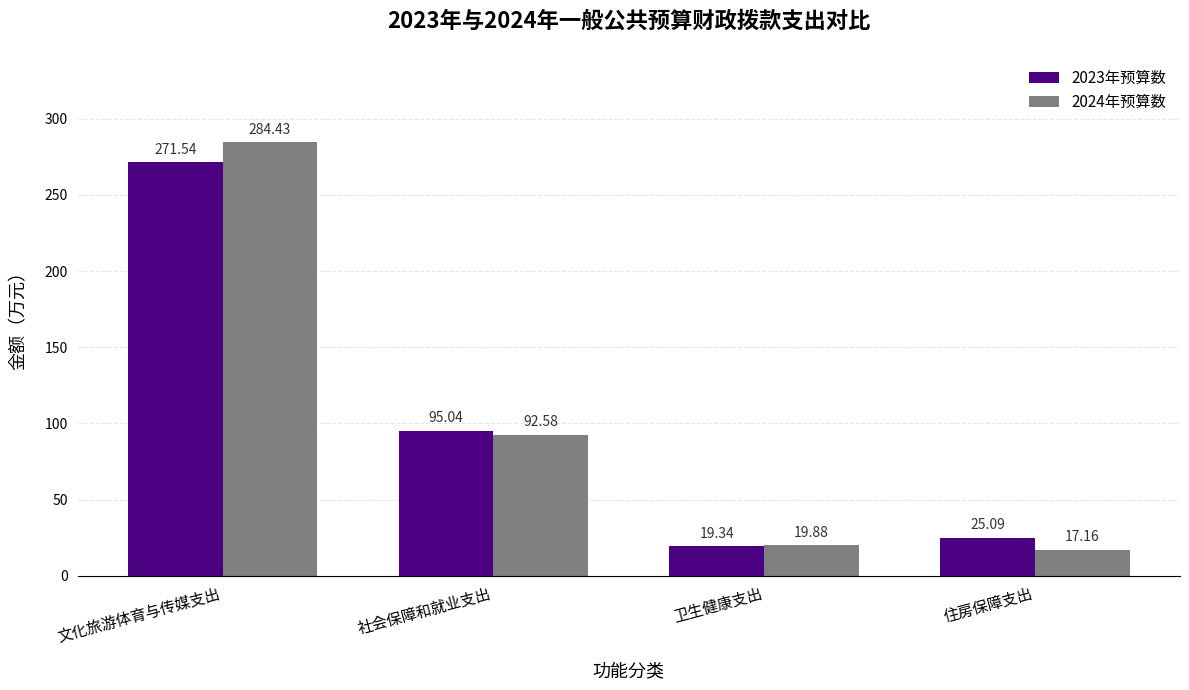

What is the spread (max minus min) of values at 社会保障和就业支出?

2.5